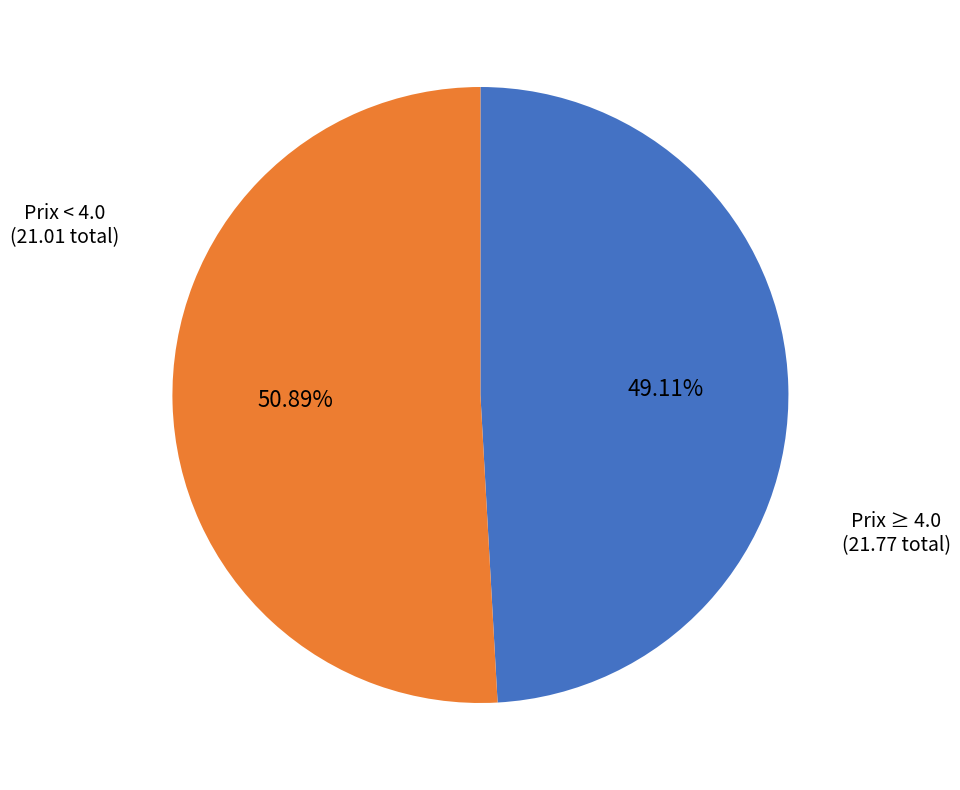

How many slices are in this pie chart?

2